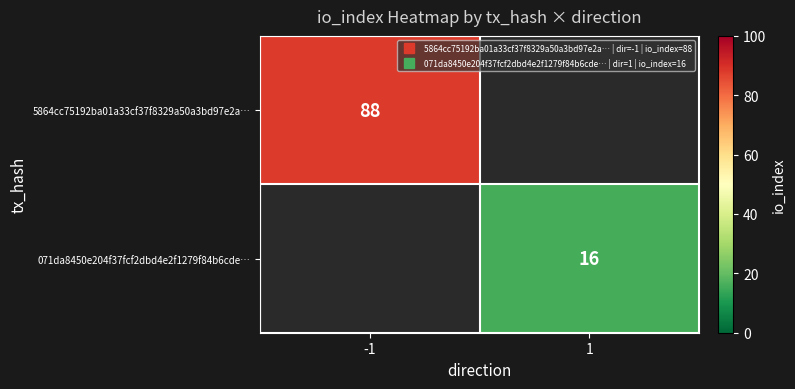

What is the approximate value of 071da8450e204f37fcf2dbd4e2f1279f84b6cde… at 1?

16.0